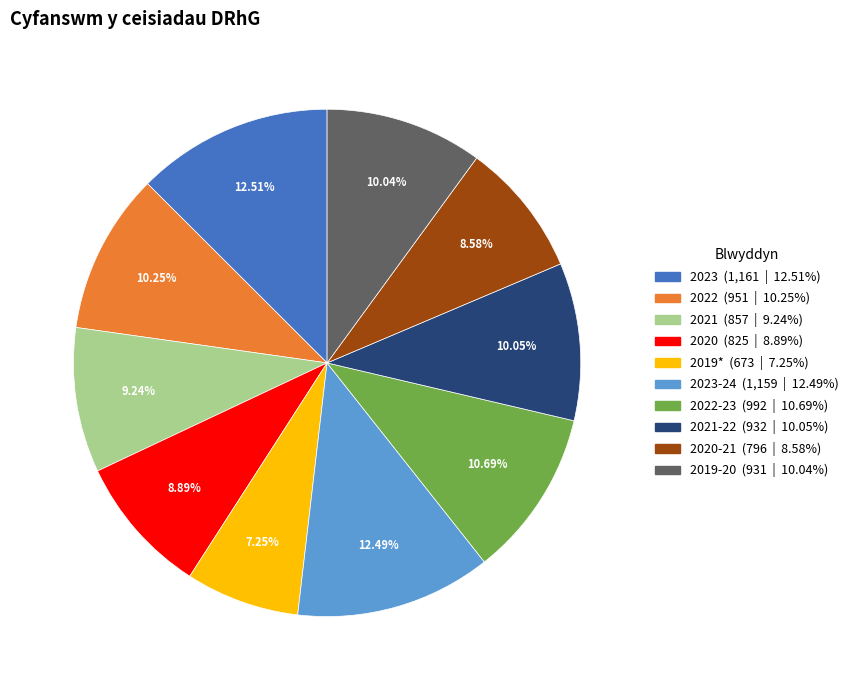

Is there a majority slice in this chart?

No